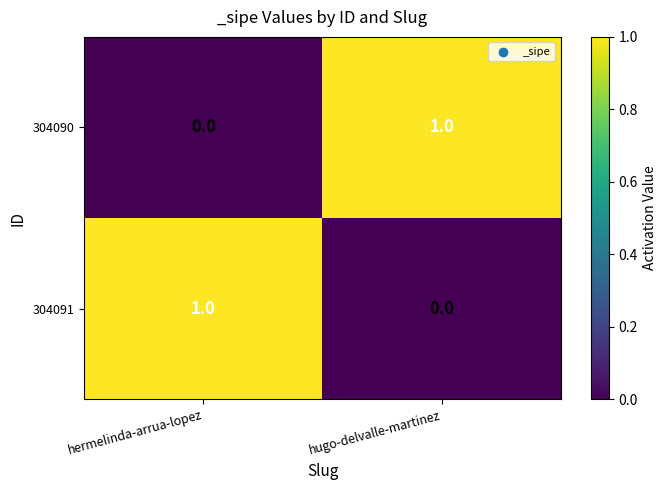

Reading left to right, list all the values displayed in this chart.

304090: hermelinda-arrua-lopez=0	hugo-delvalle-martinez=1
304091: hermelinda-arrua-lopez=1	hugo-delvalle-martinez=0